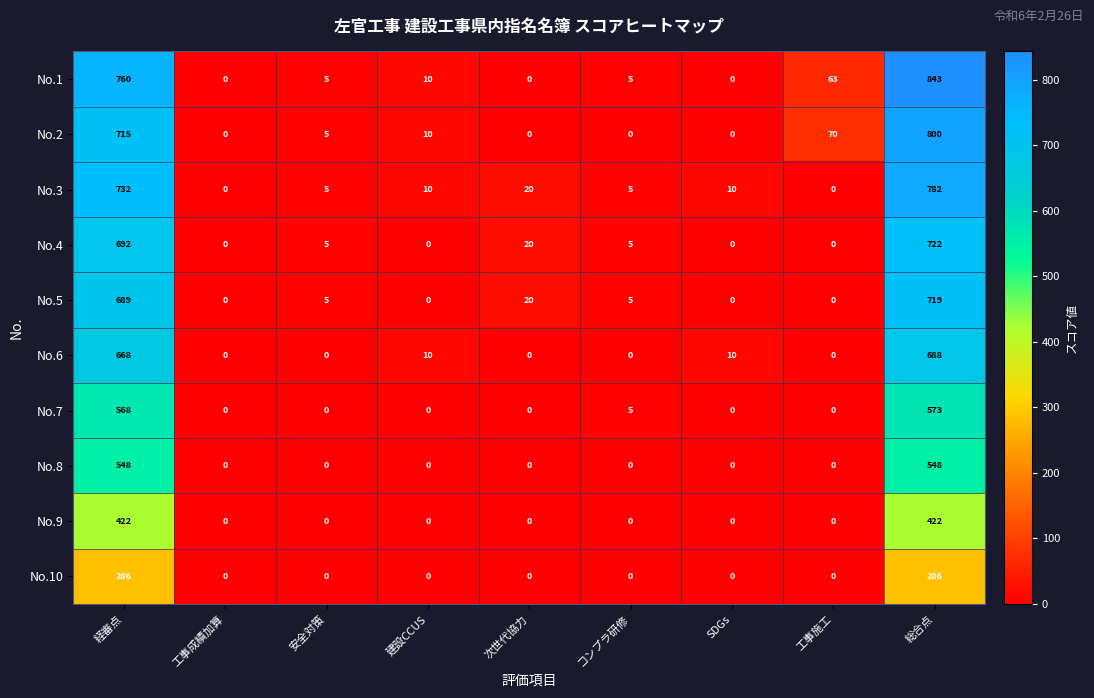

What is the total value across all series at 工事施工?

133